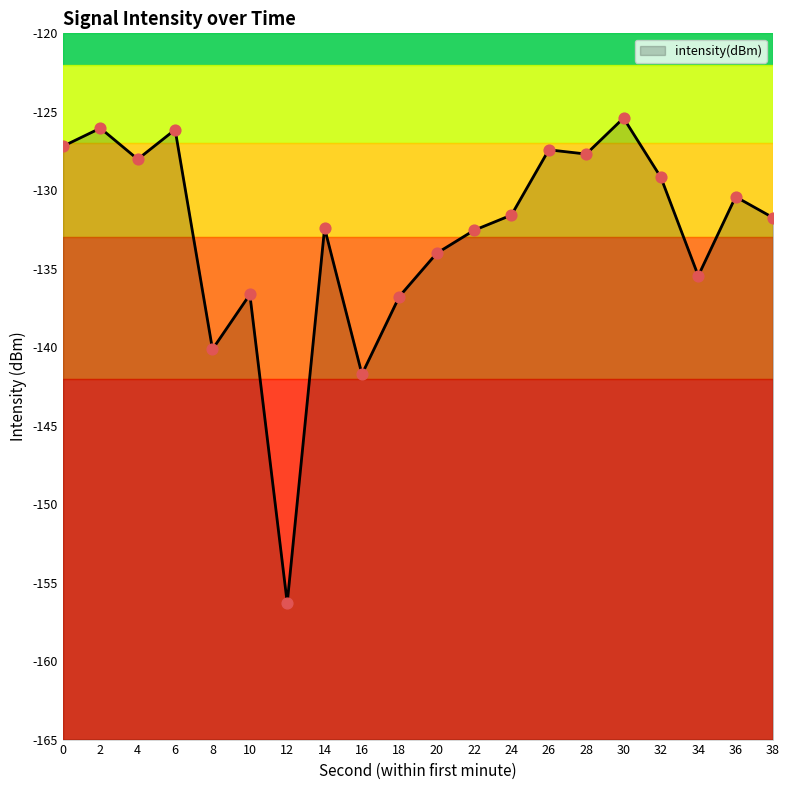

What is the change in value from 18 to 38?

+5.0